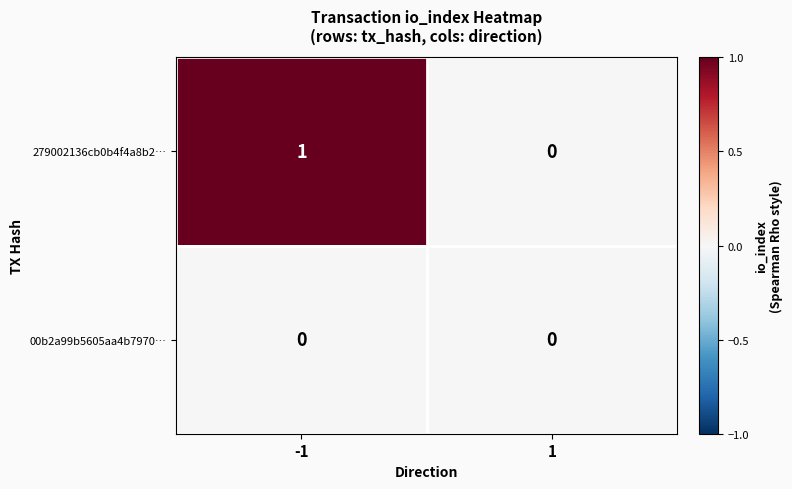

Between -1 and 1, which series saw the biggest shift?

279002136cb0b4f4a8b2…